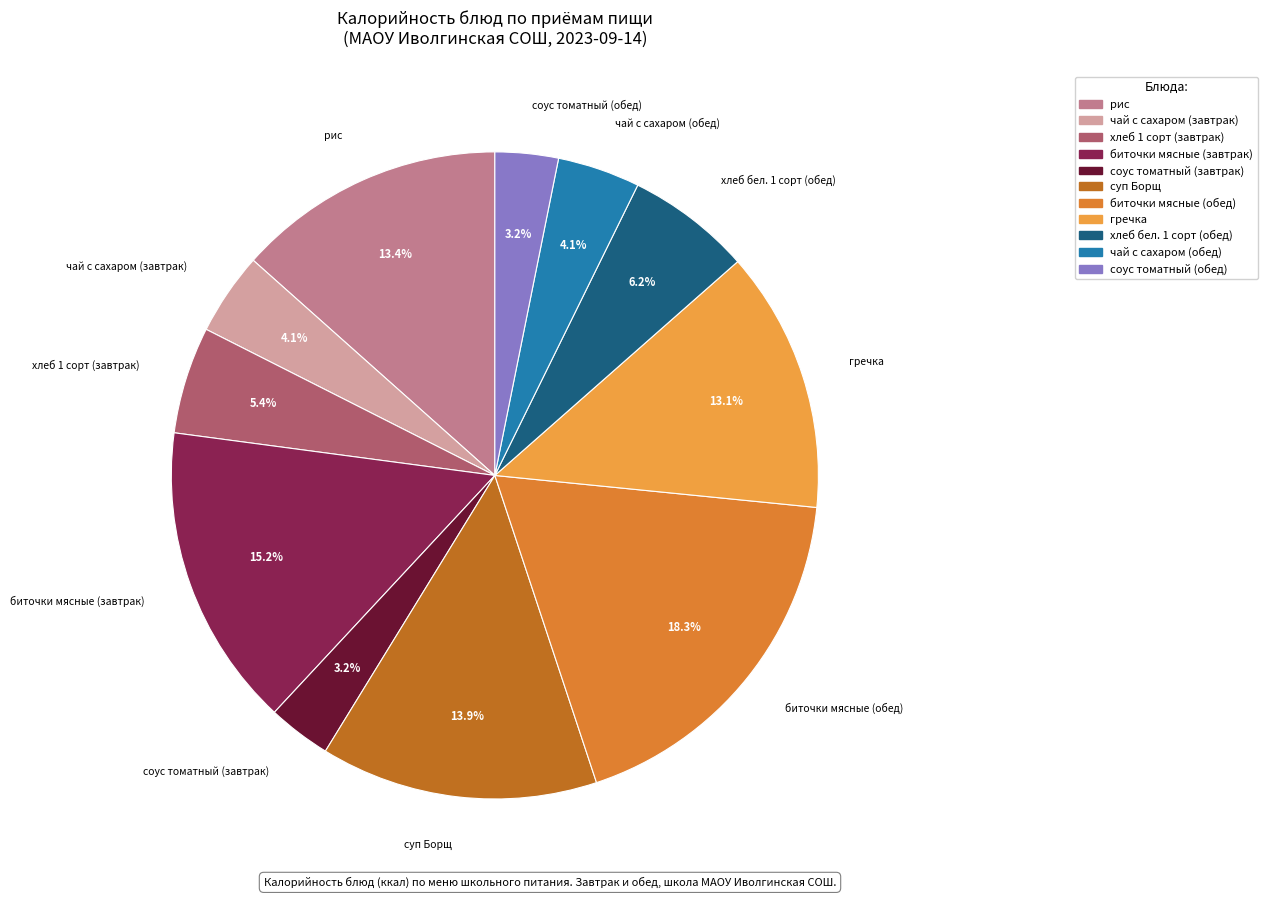

Between соус томатный (обед) and гречка, which is larger?

гречка